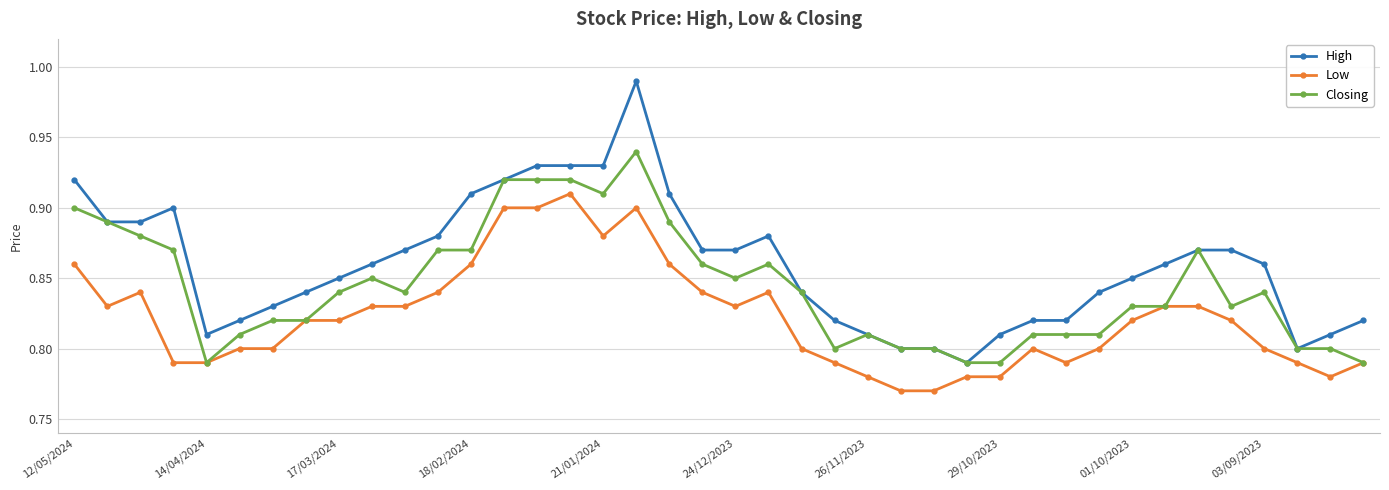

List the series in order of their overall mean, lowest first.

Low, Closing, High